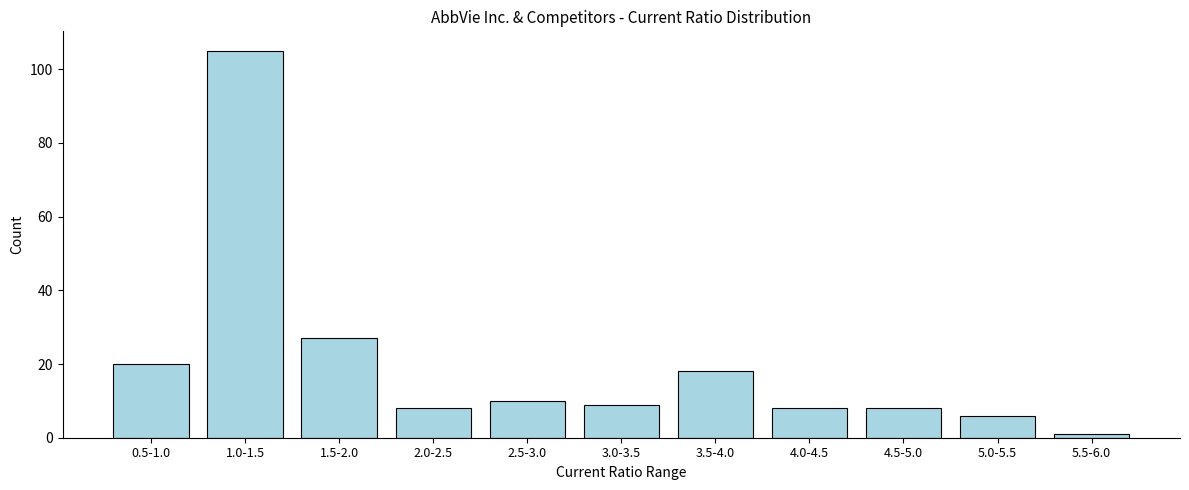

Reading left to right, what are all the values shown in this chart?

20	105	27	8	10	9	18	8	8	6	1